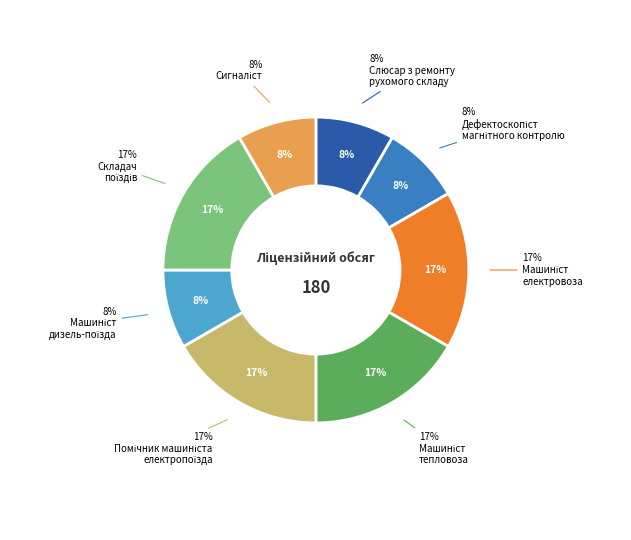

What percentage is the 8311 Машиніст тепловоза slice, to the nearest percent?

17%